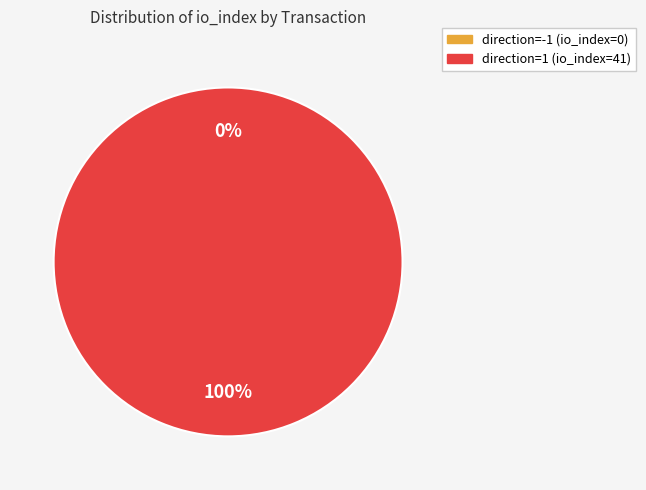

What percentage is the direction=1 (io_index=41) slice, to the nearest percent?

100%